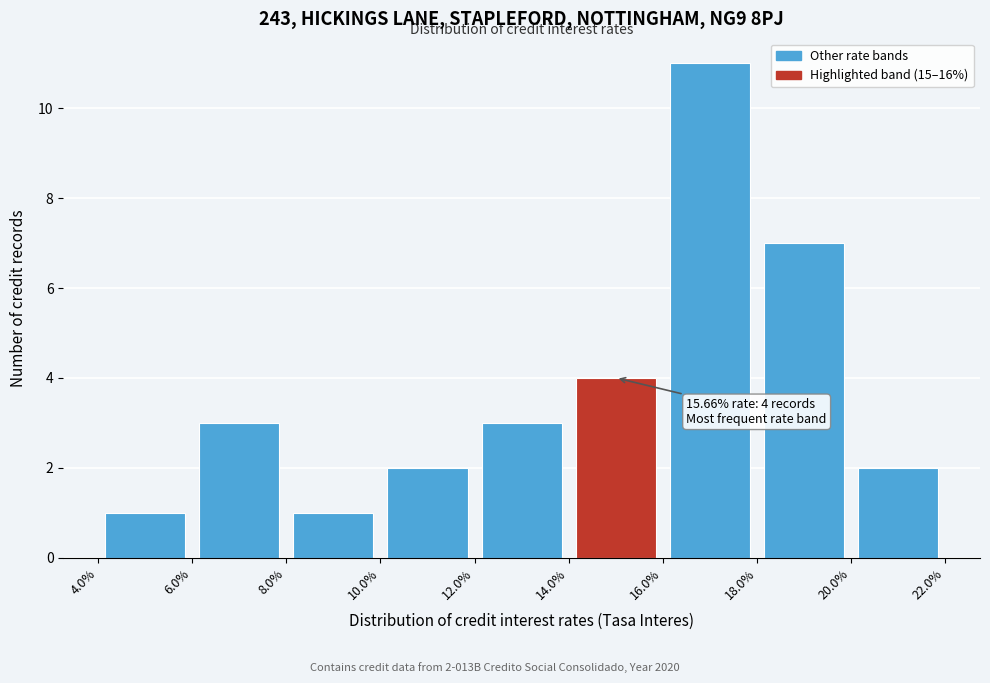

Over which range of the x-axis is the bar tallest?

16.0% to 18.0%